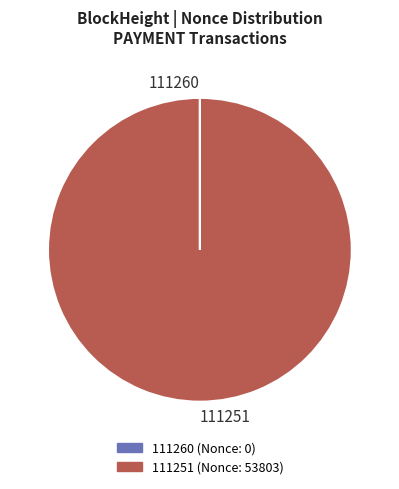

Is there any slice that represents more than half of the pie?

Yes